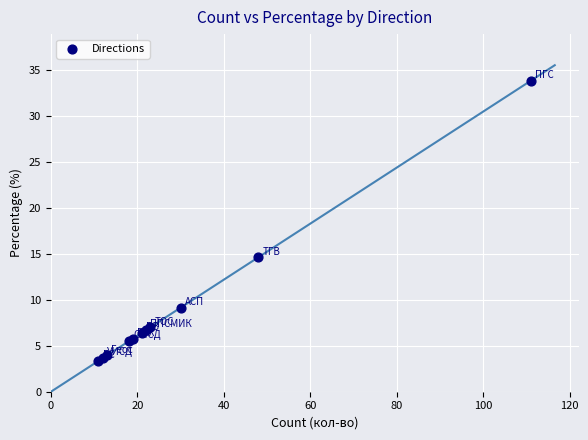

What Y value in the scatter plot is closest to 18?

14.6